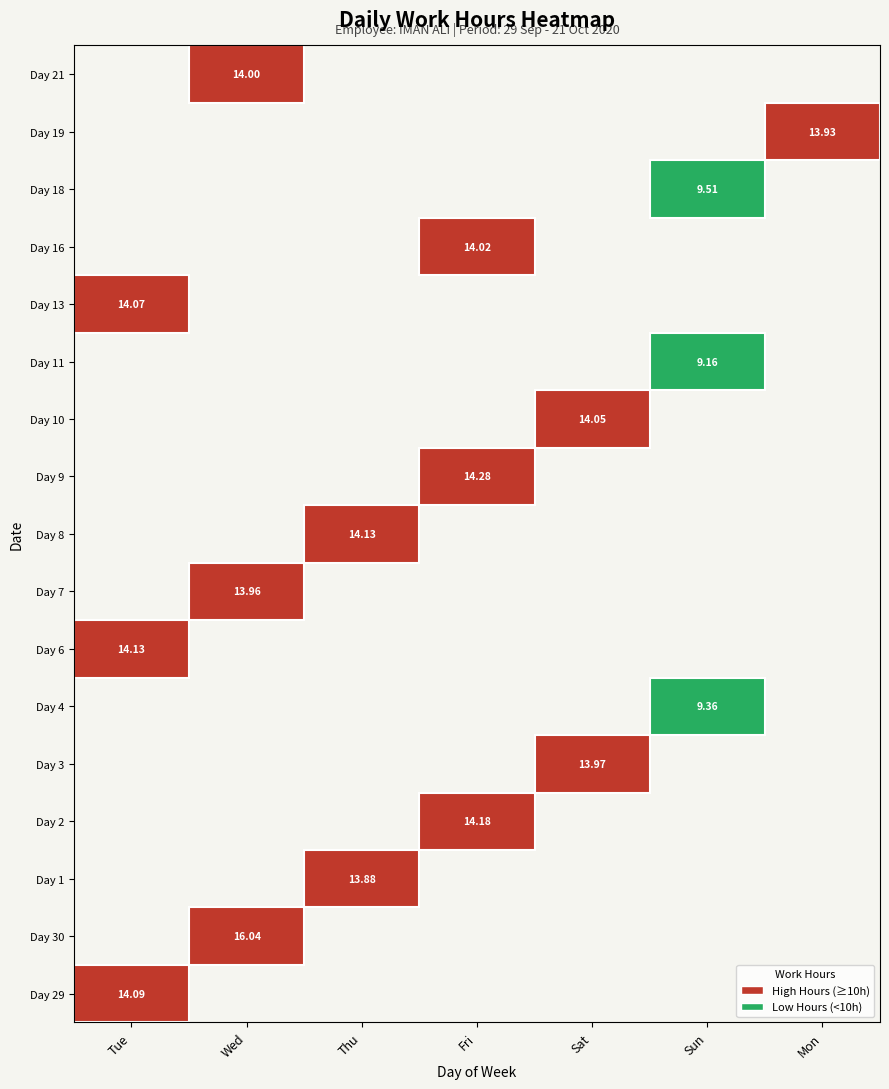

Which series has the widest spread of values?

30